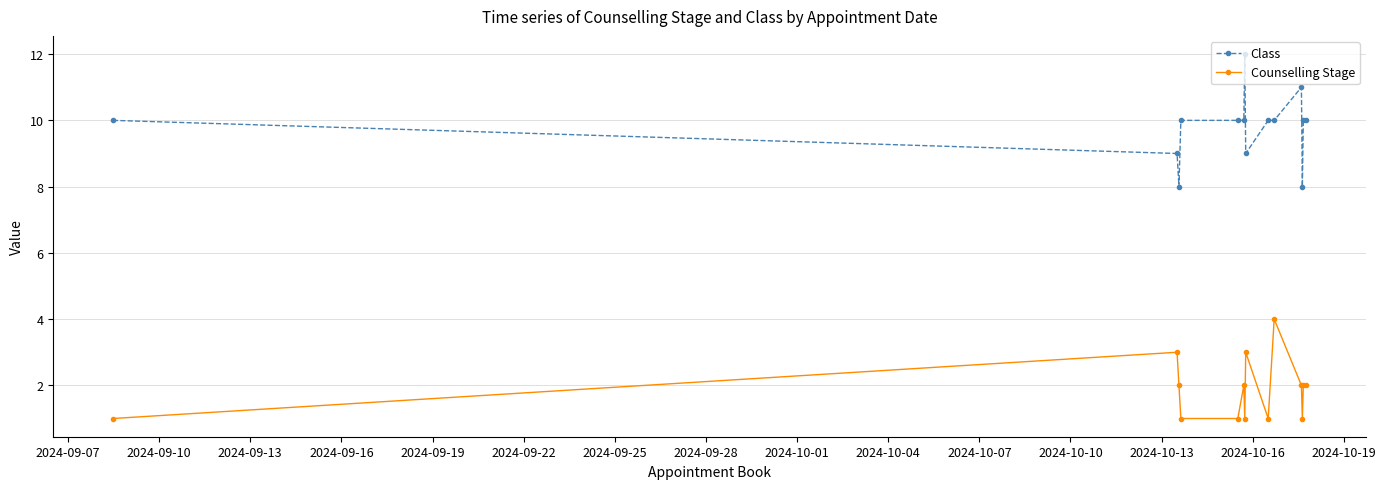

What is the sum of all Class values?

137